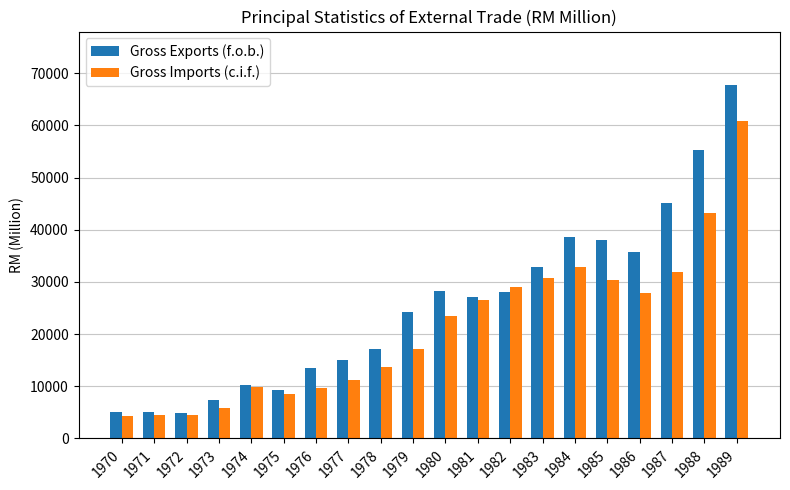

What is the difference between the highest and lowest values at 1971?

600.6